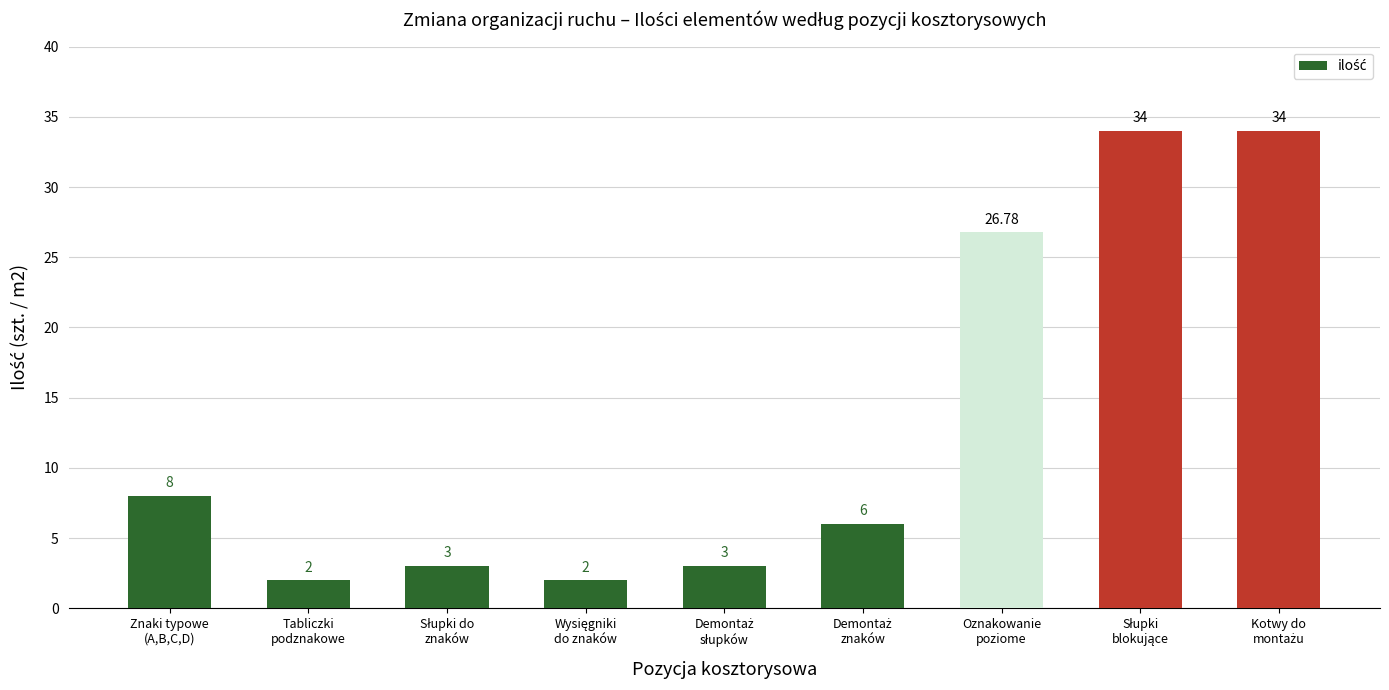

What is the difference between the maximum and second lowest values?

32.0